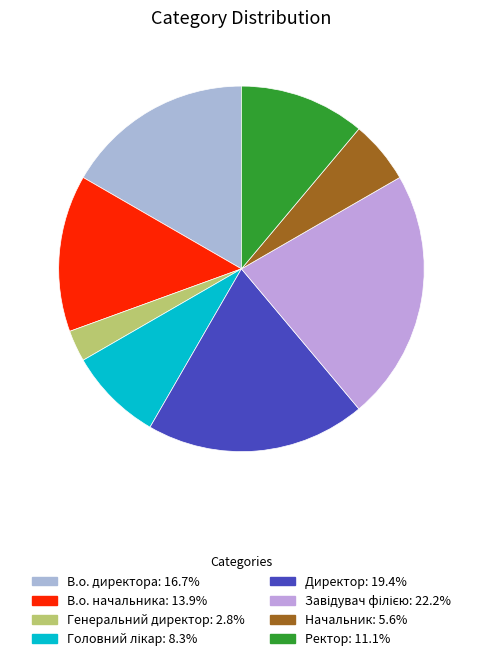

Is it true that Головний лікар is 1% of the pie?

False